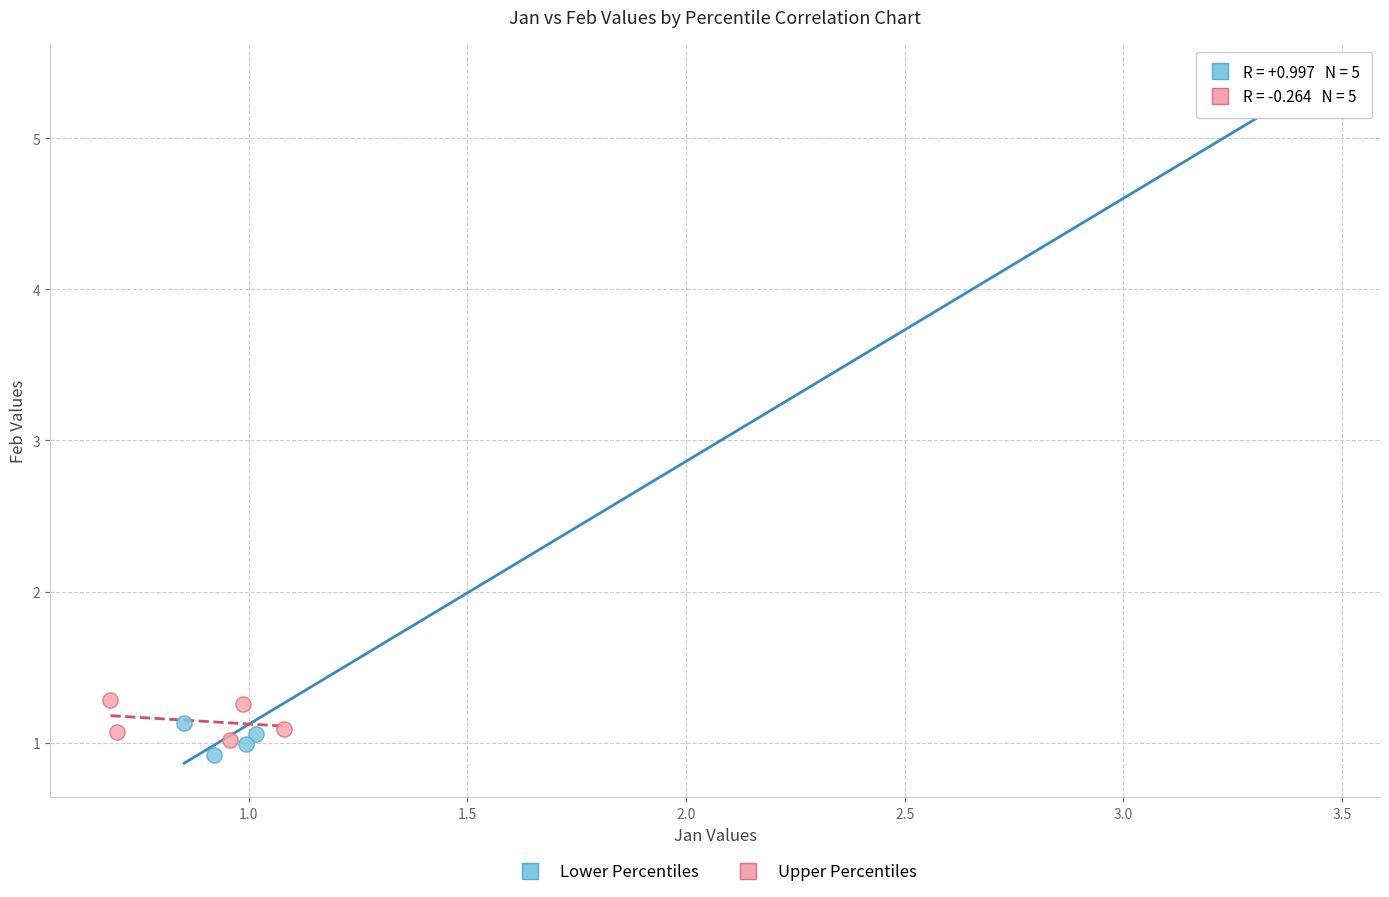

Which series contains the highest Y value?

Lower Percentiles